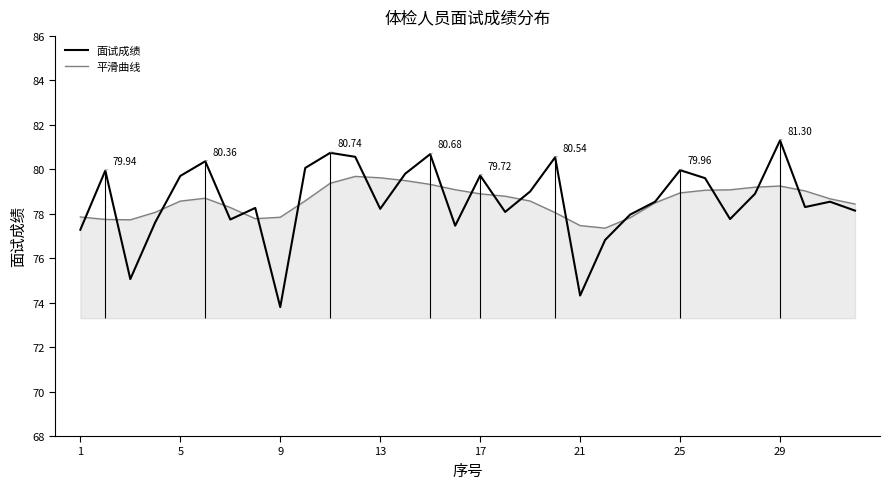

How many categories are shown in the chart?

32